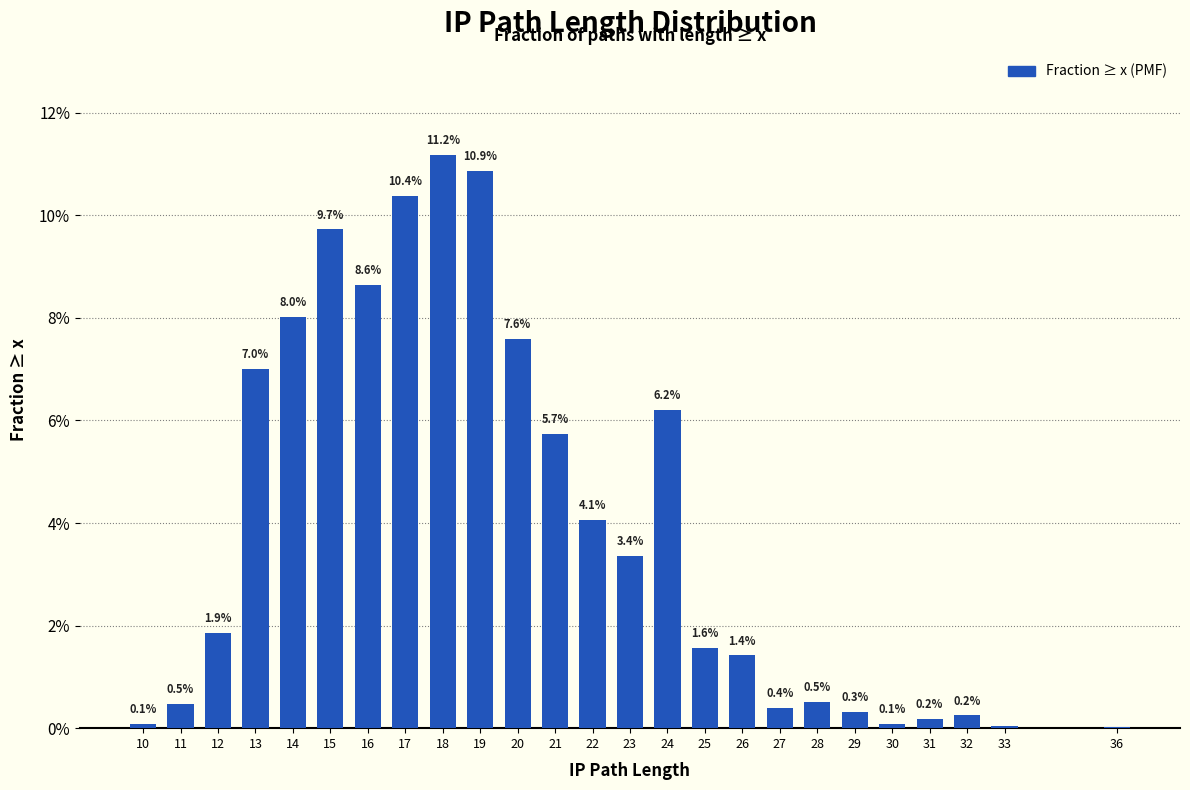

What is the change in value from 18 to 20?

-3.6